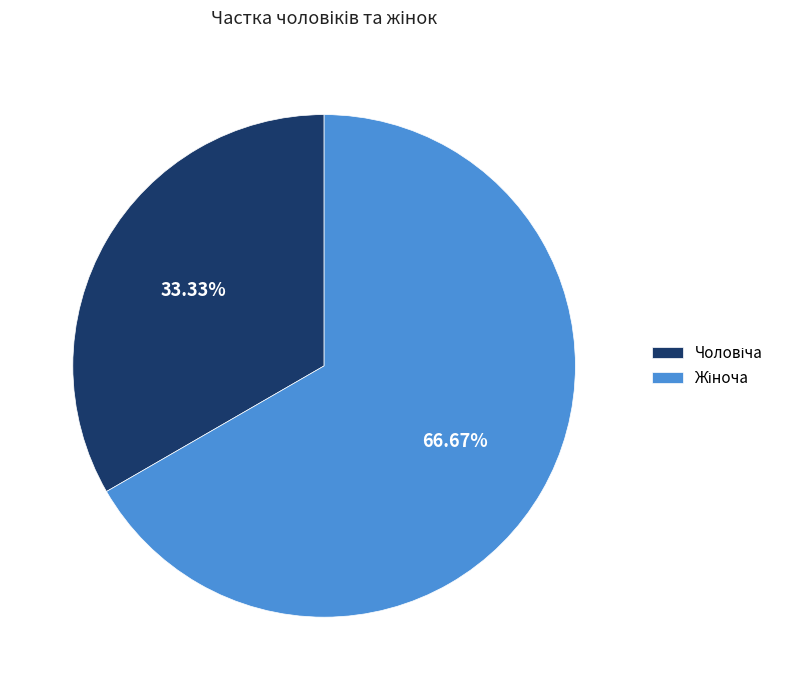

Does any single category account for the majority?

Yes